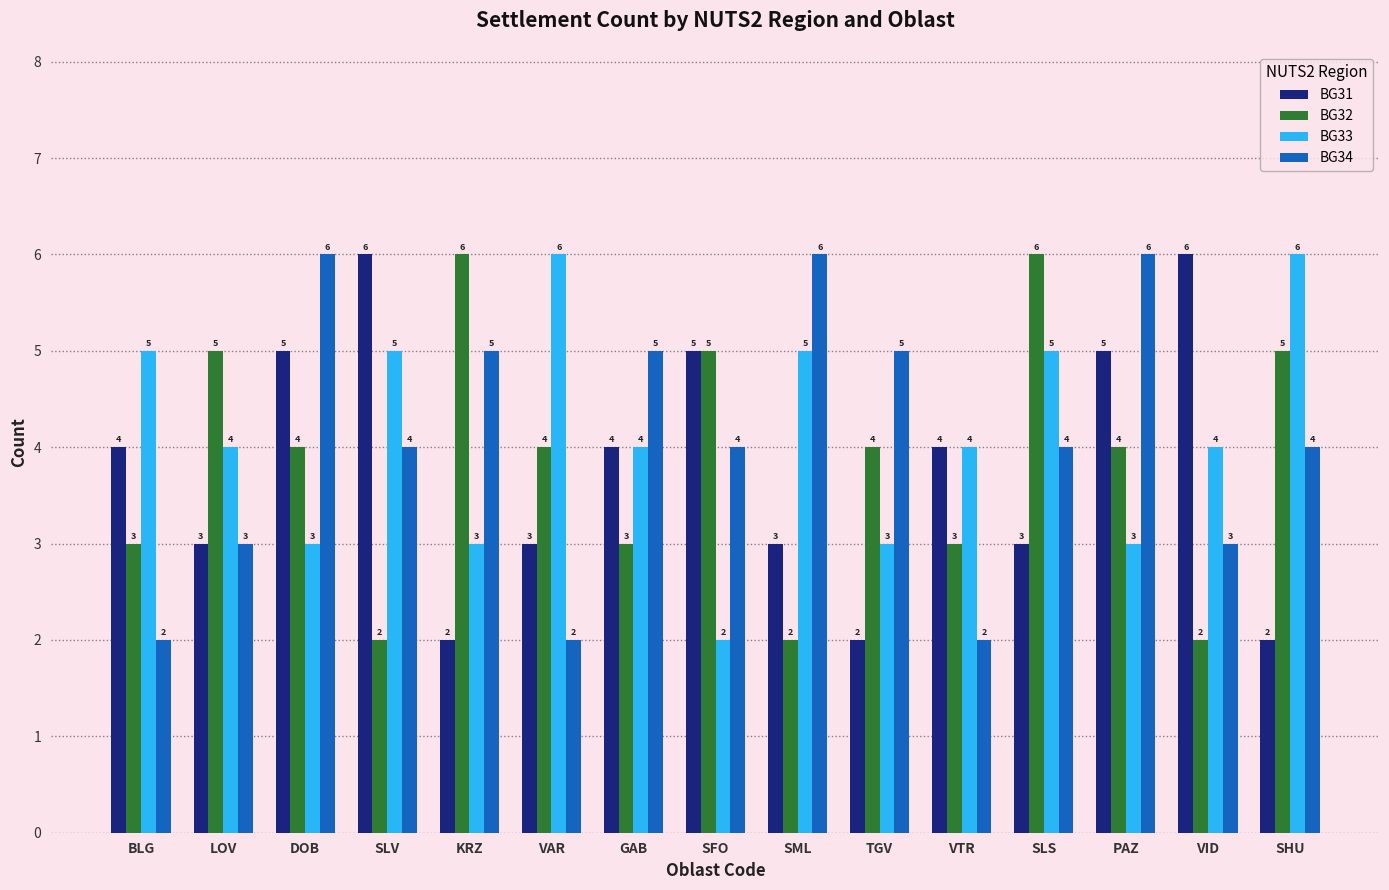

What is the minimum value for BG32?

2